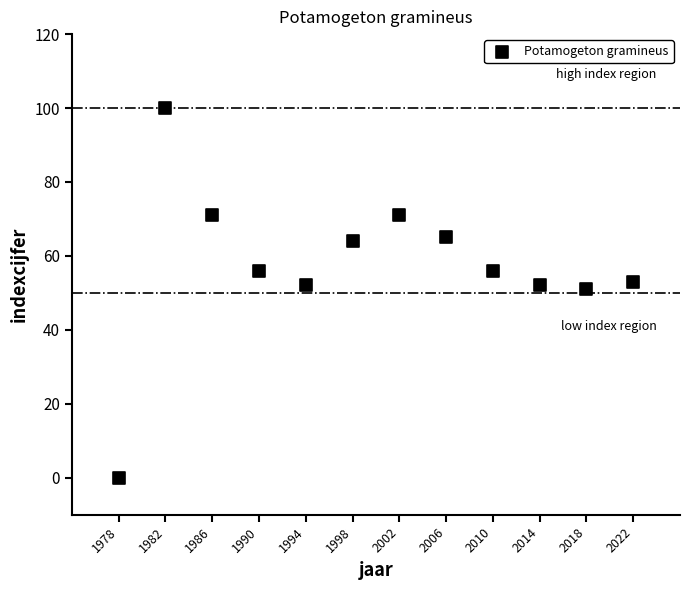

What is the range of Y values (max minus min)?

100